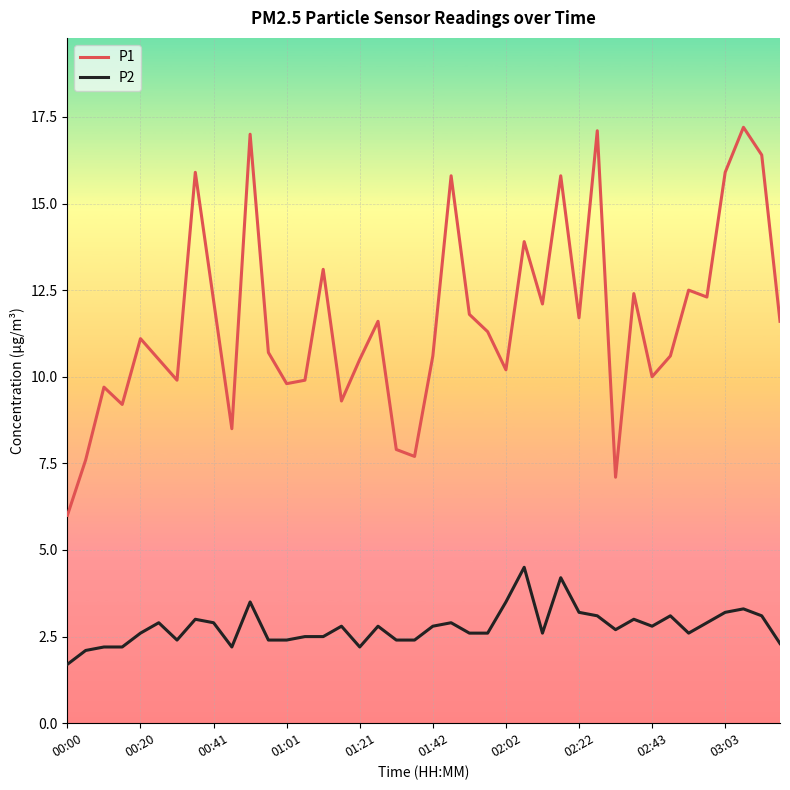

True or false: P1 and P2 intersect in this chart.

False